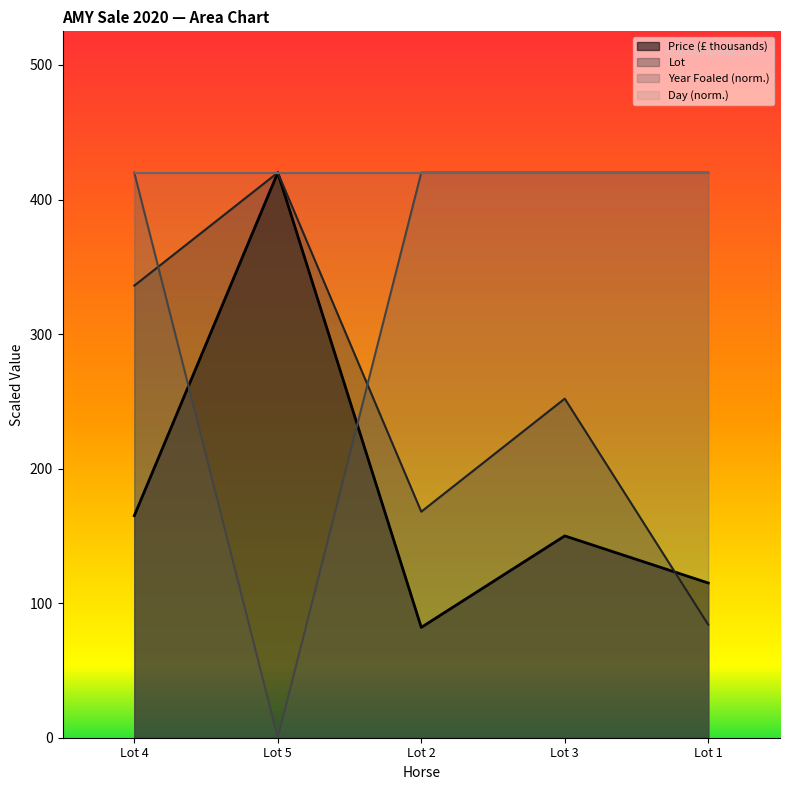

How many data points in Price are less than 150?

2